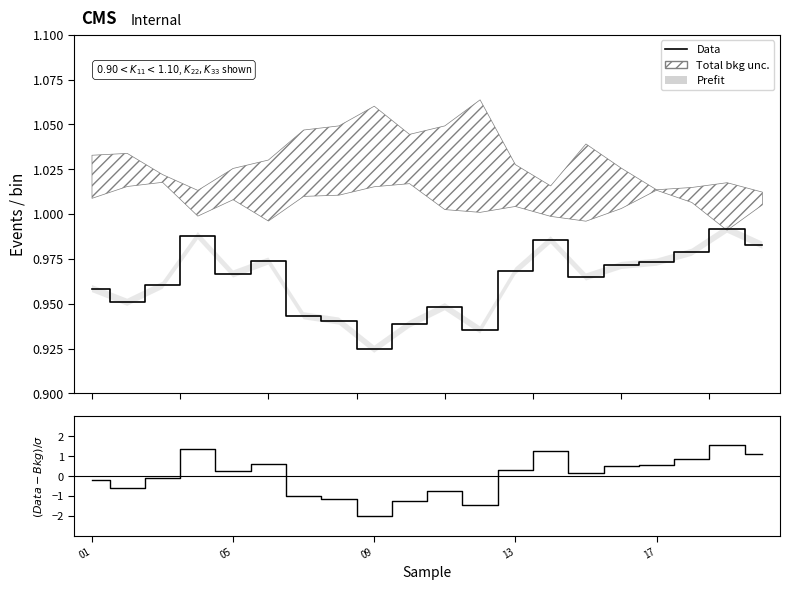

What is the value of the (Data-Bkg)/σ point at the 12th from the left?

-1.4